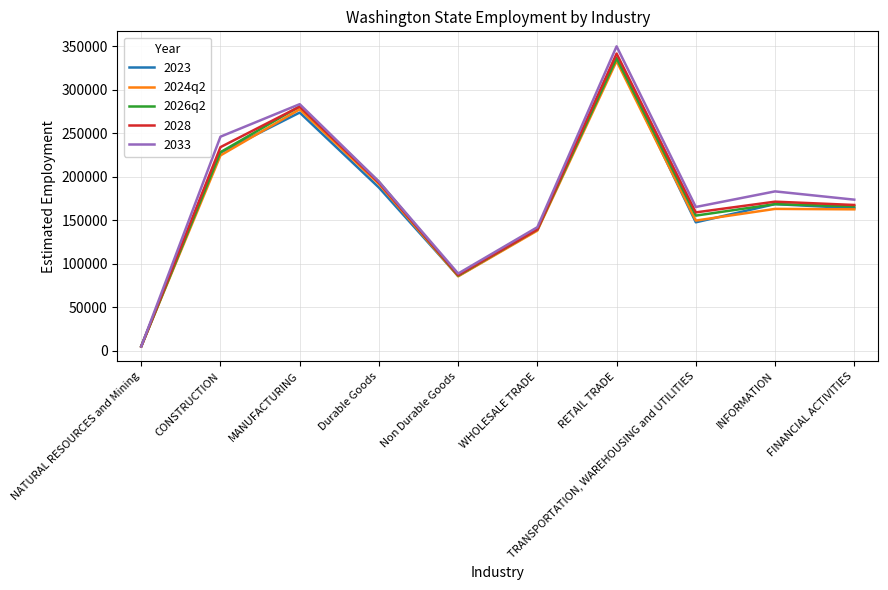

Is the value of 2024q2 at Non Durable Goods greater than the value of 2033 at TRANSPORTATION, WAREHOUSING and UTILITIES?

No